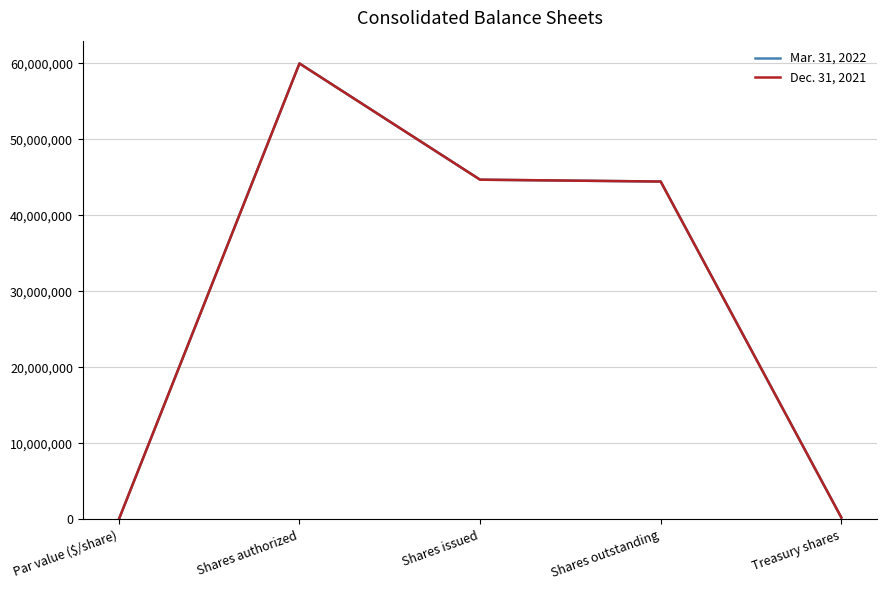

Is this an area chart (filled region under the line)?

No